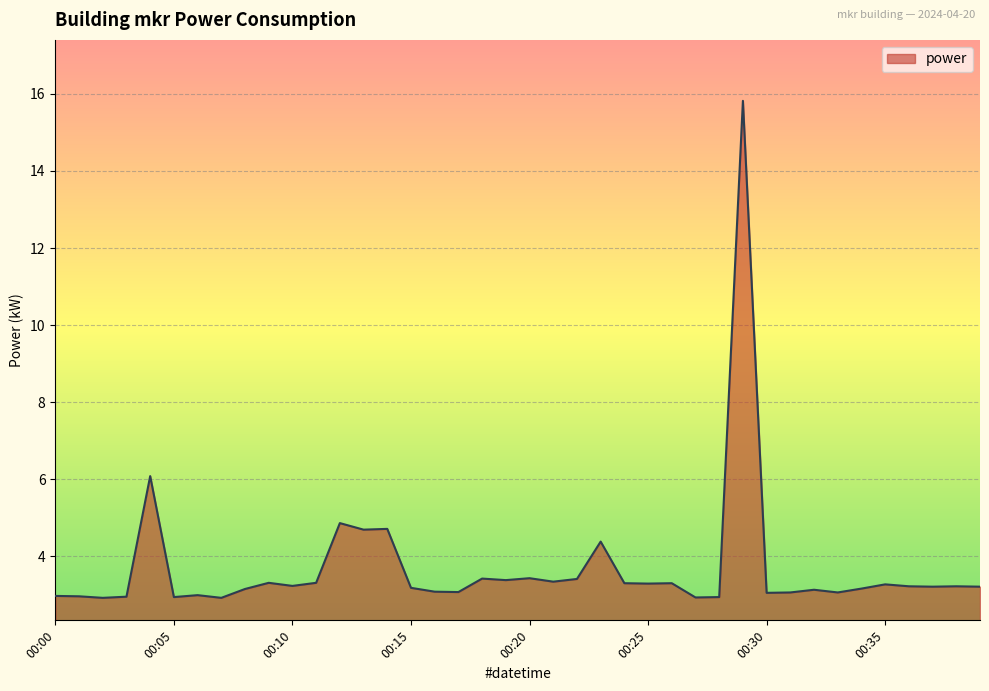

What is the difference between the maximum and minimum values?

12.9